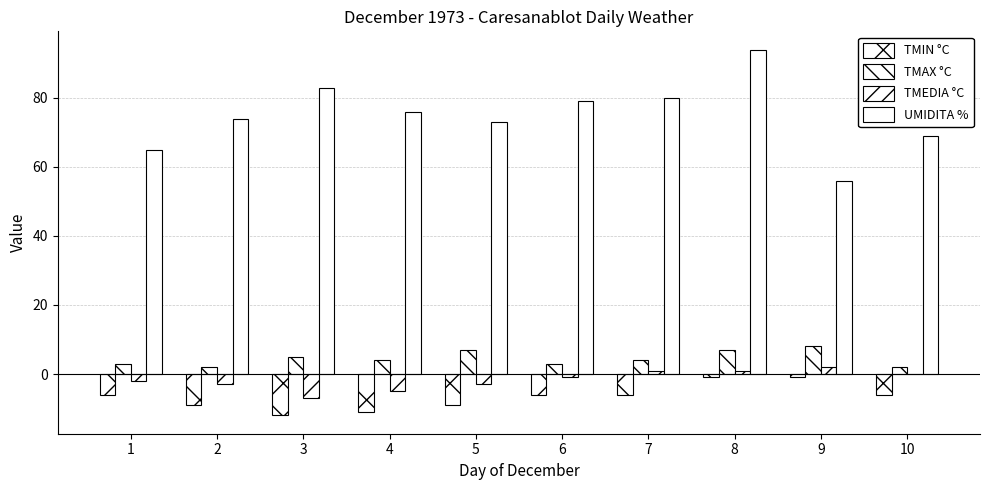

What is the value of the UMIDITA % bar at the 6th from the left?

79